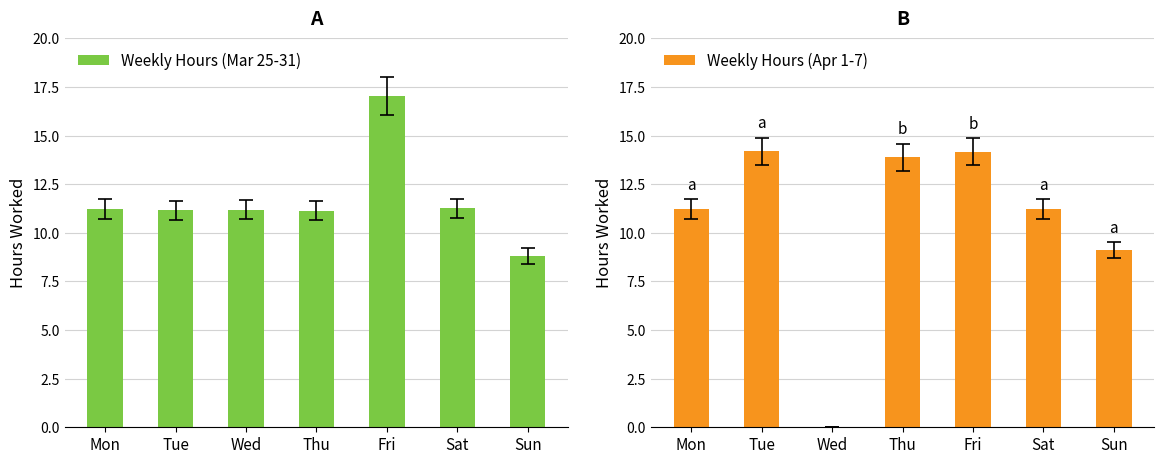

Read the Weekly Hours (Mar 25-31) value at Sat.

11.3